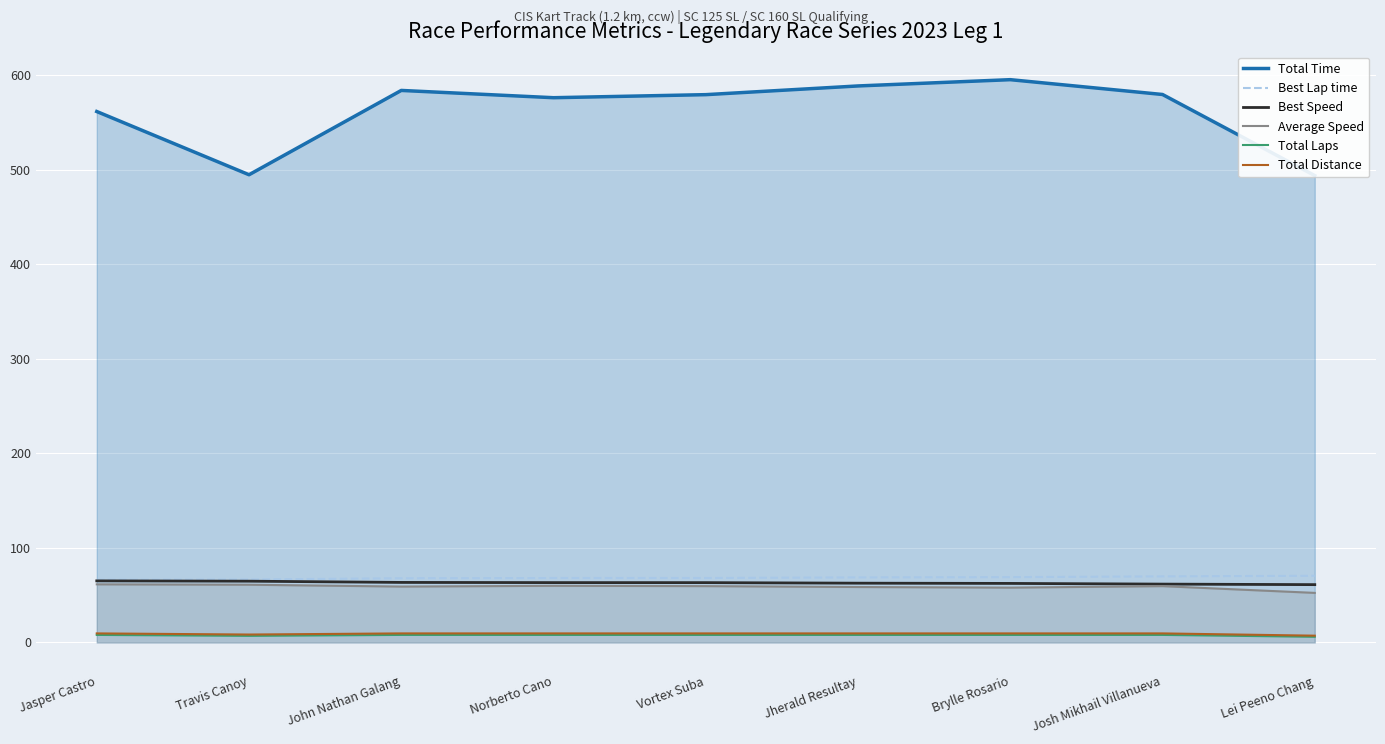

Which series has the largest total across all categories?

Total Time